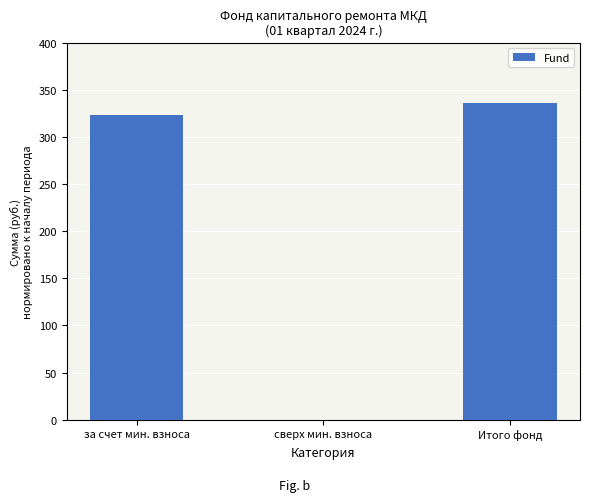

Are the bars horizontal?

No